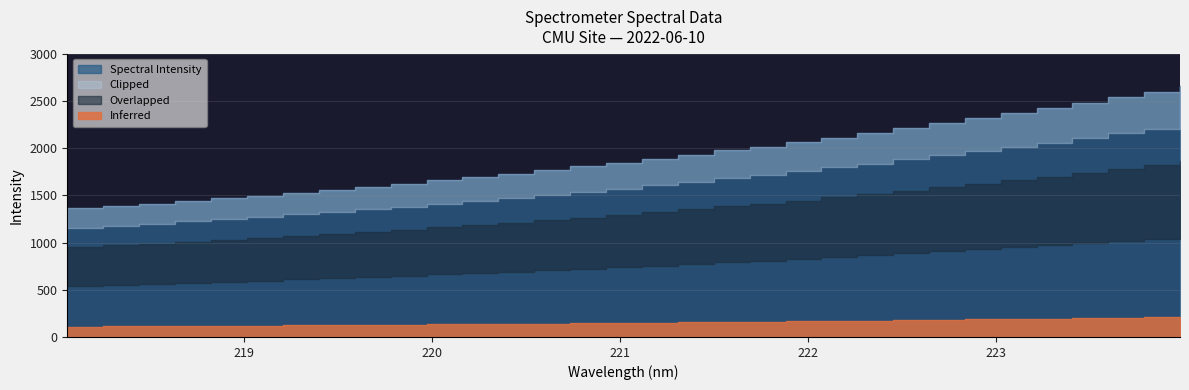

What is the approximate value at 223.9802?

2655.3